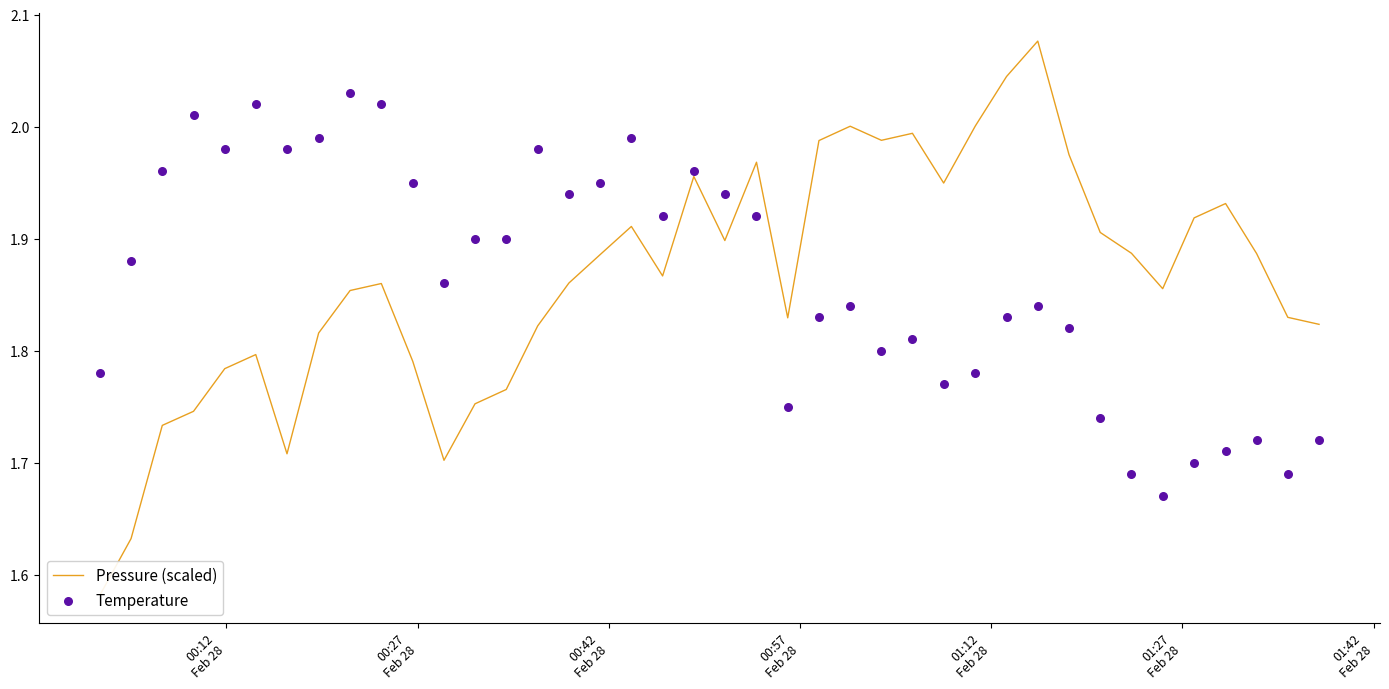

What is the total value across all series at 00:42
Feb 28?

3.7